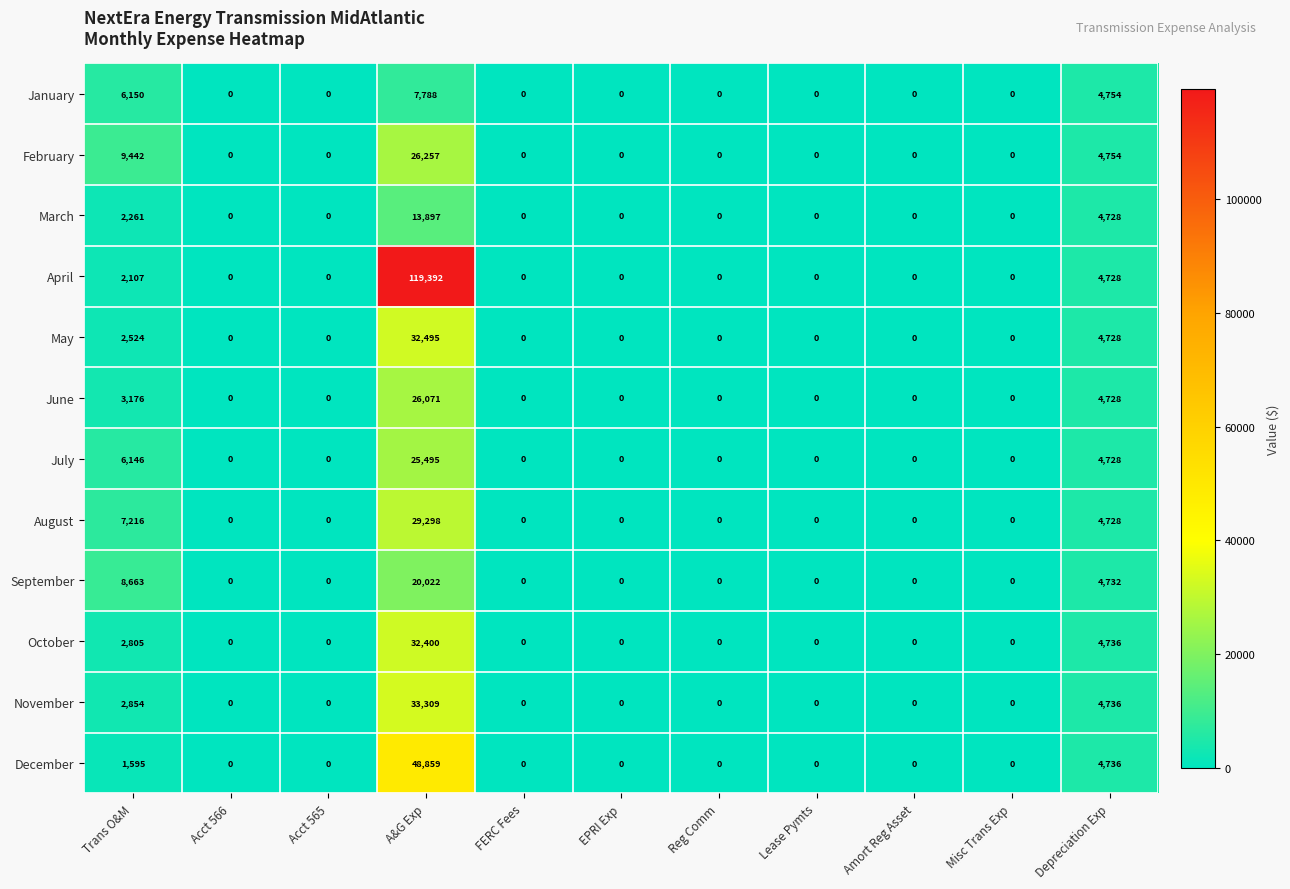

List the series in order of their peak value, lowest first.

January, March, September, July, June, February, August, October, May, November, December, April